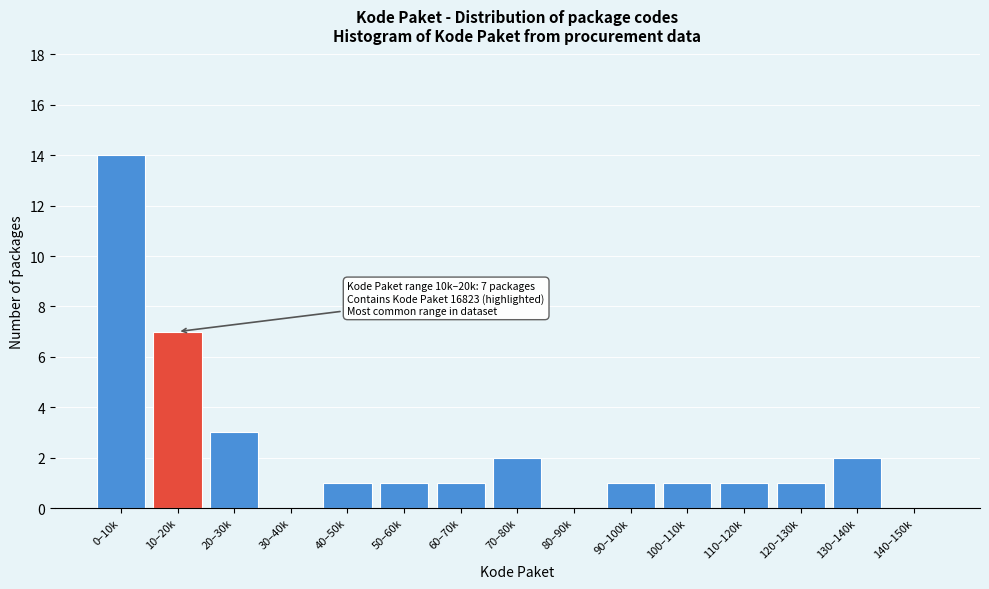

Reading left to right, what are all the values shown in this chart?

0–10k=14	10–20k=7	20–30k=3	30–40k=0	40–50k=1	50–60k=1	60–70k=1	70–80k=2	80–90k=0	90–100k=1	100–110k=1	110–120k=1	120–130k=1	130–140k=2	140–150k=0